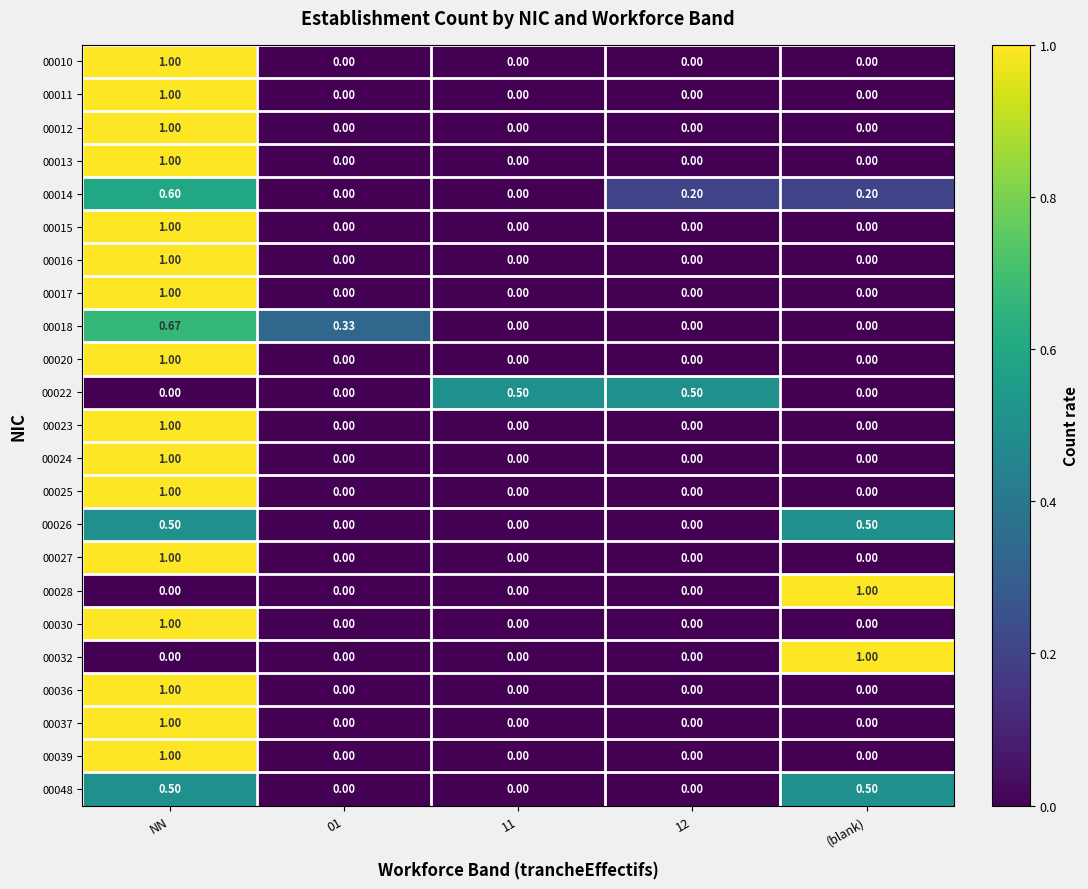

What is the difference between the highest and lowest values at 11?

0.5